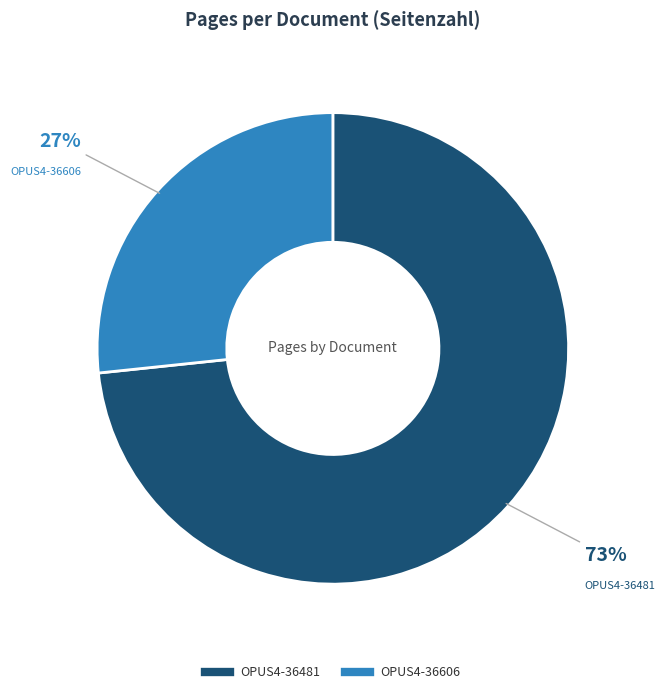

To the nearest percent, what is the combined percentage of OPUS4-36481 and OPUS4-36606?

100%